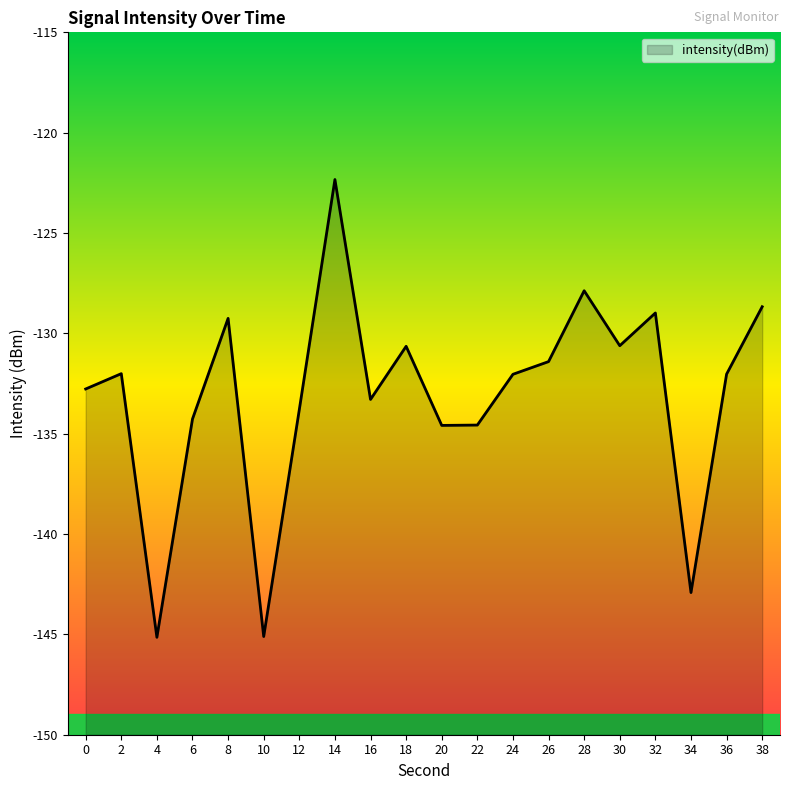

How many series are shown in this chart?

1